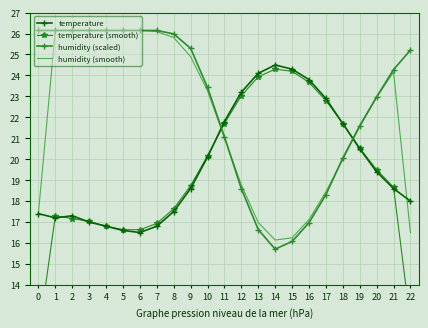

Reading left to right, what are all the values shown in this chart?

temperature: 17.4	17.2	17.3	17.0	16.8	16.6	16.5	16.8	17.5	18.6	20.1	21.8	23.2	24.1	24.5	24.3	23.8	22.9	21.7	20.5	19.4	18.6	18.0
temperature (smooth): 11.5	17.3	17.2	17.0	16.8	16.6	16.6	16.9	17.6	18.7	20.2	21.7	23.0	23.9	24.3	24.2	23.7	22.8	21.7	20.5	19.5	18.7	12.2
humidity (scaled): 26.1	26.1	26.1	26.1	26.1	26.1	26.1	26.1	26.0	25.3	23.4	21.1	18.6	16.6	15.7	16.1	17.0	18.3	20.1	21.6	23.0	24.3	25.2
humidity (smooth): 17.4	26.1	26.1	26.1	26.1	26.1	26.1	26.1	25.8	24.9	23.3	21.0	18.8	17.0	16.1	16.2	17.1	18.4	20.0	21.5	23.0	24.2	16.5